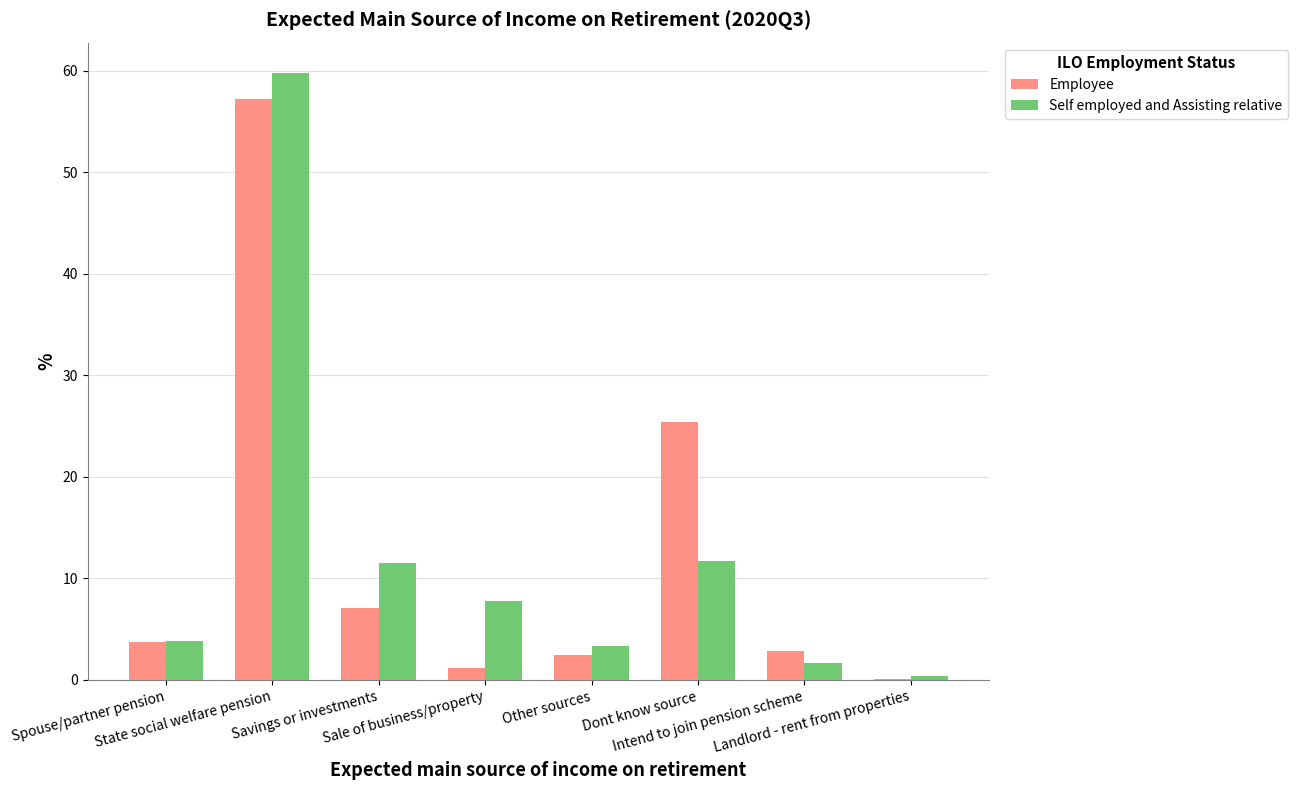

What is the maximum value shown in the chart?

59.8